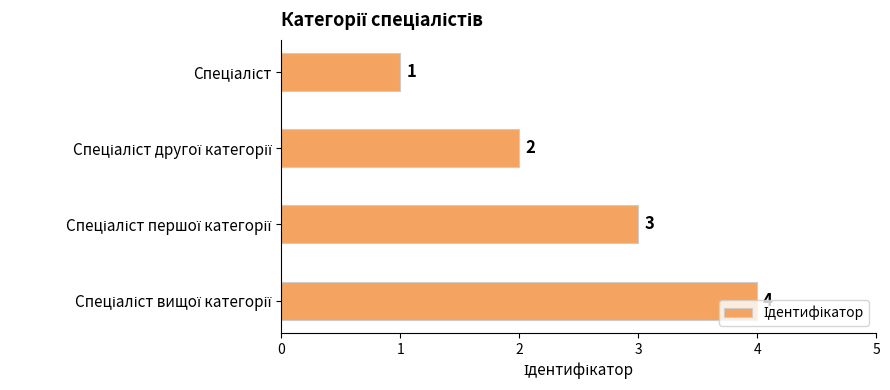

Count the number of categories in the chart.

4